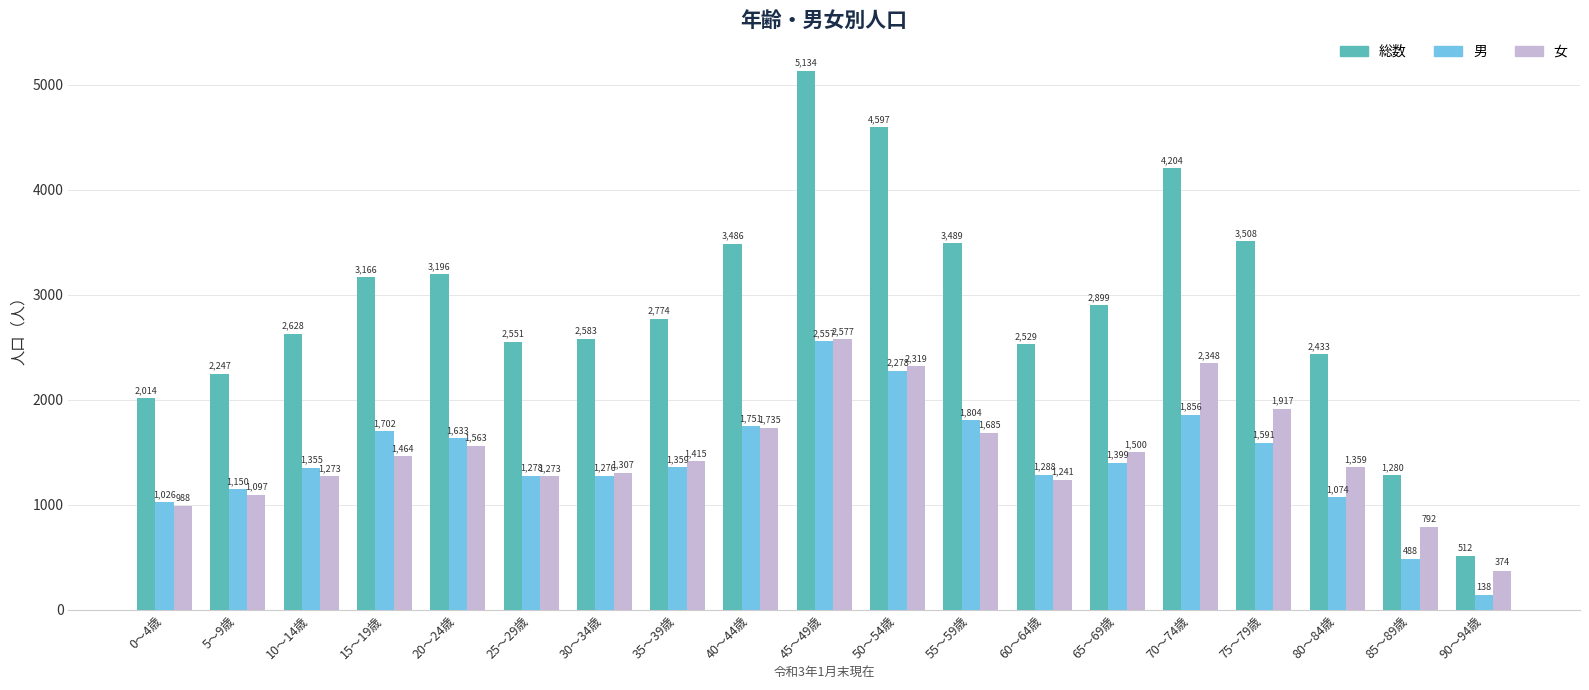

What is the average value of the 総数 series?

2907